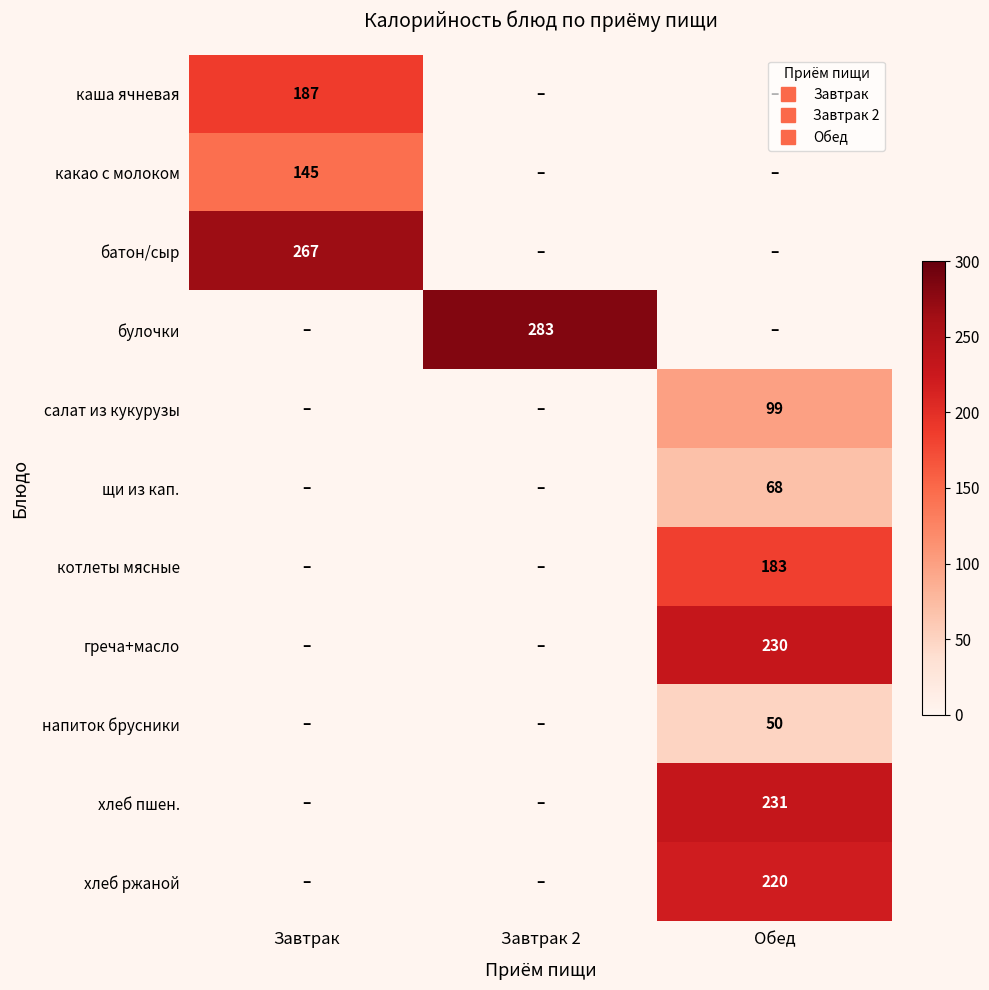

List the series in order of their peak value, lowest first.

напиток брусники, щи из кап., салат из кукурузы, какао с молоком, котлеты мясные, каша ячневая, хлеб ржаной, греча+масло, хлеб пшен., батон/сыр, булочки